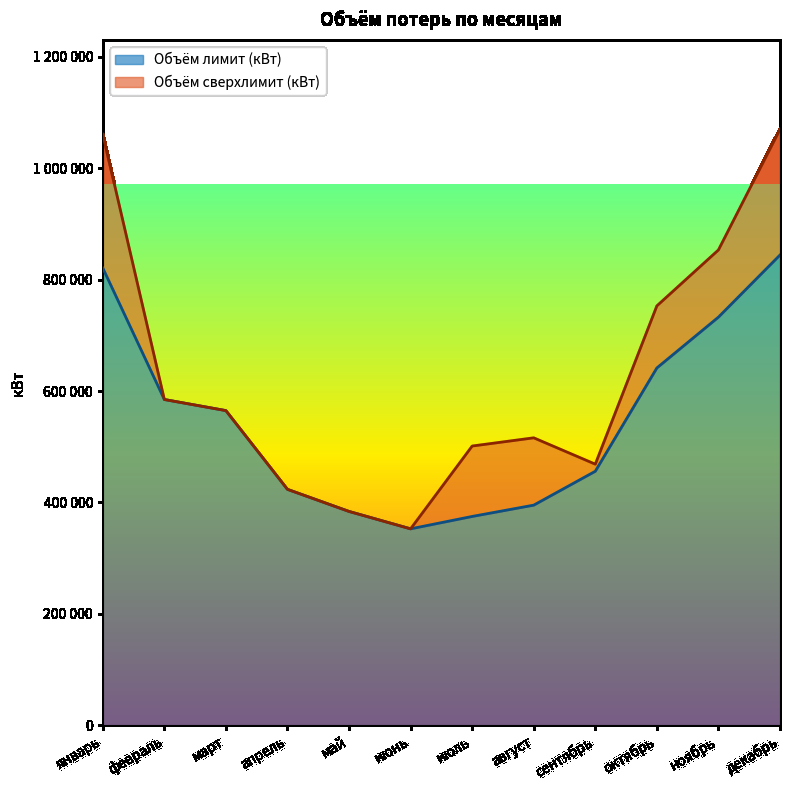

What is the difference between the second highest and second lowest values?

445900